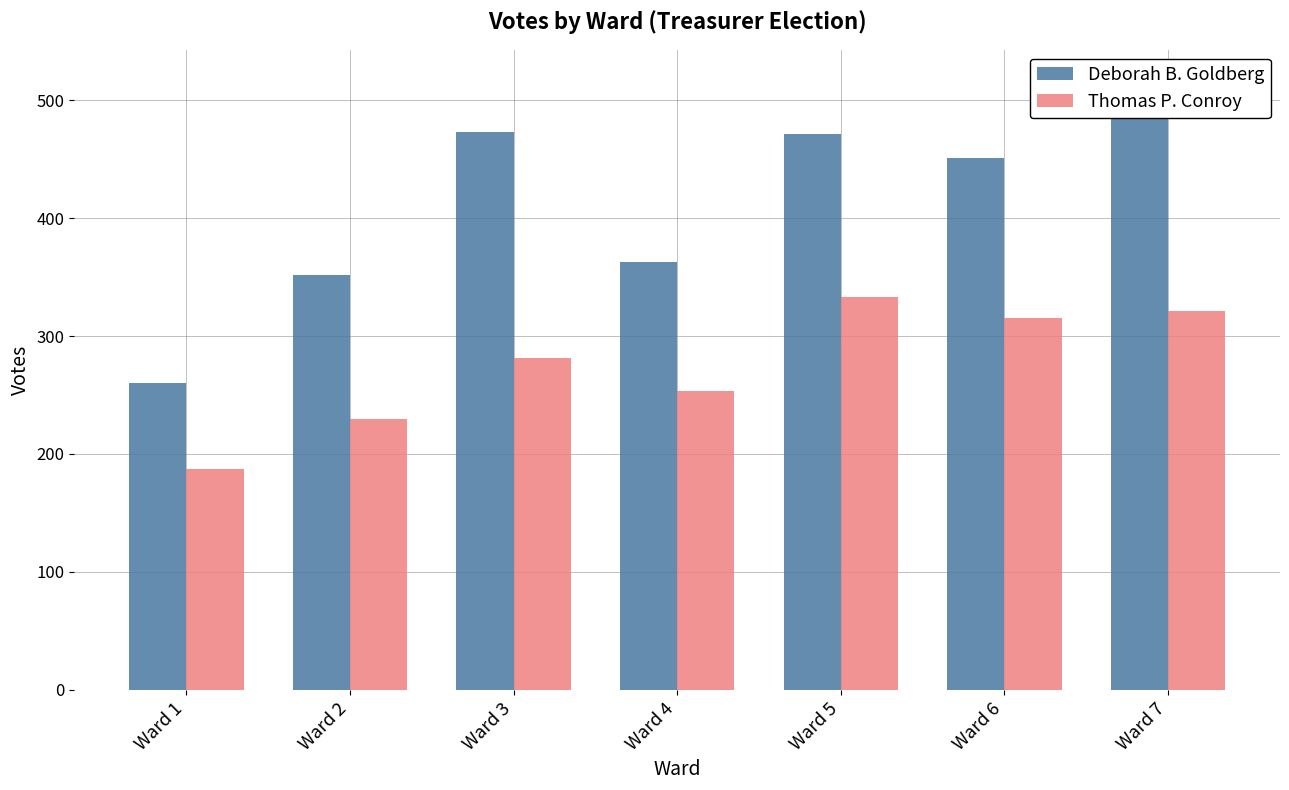

What is the difference between the highest and lowest values at Ward 4?

110